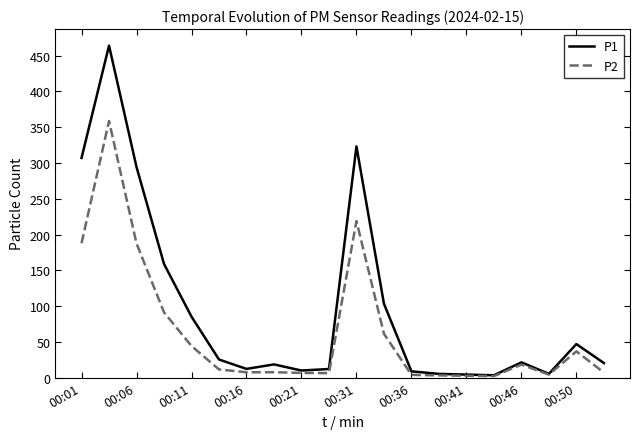

Does the chart display data point markers on the line(s)?

No